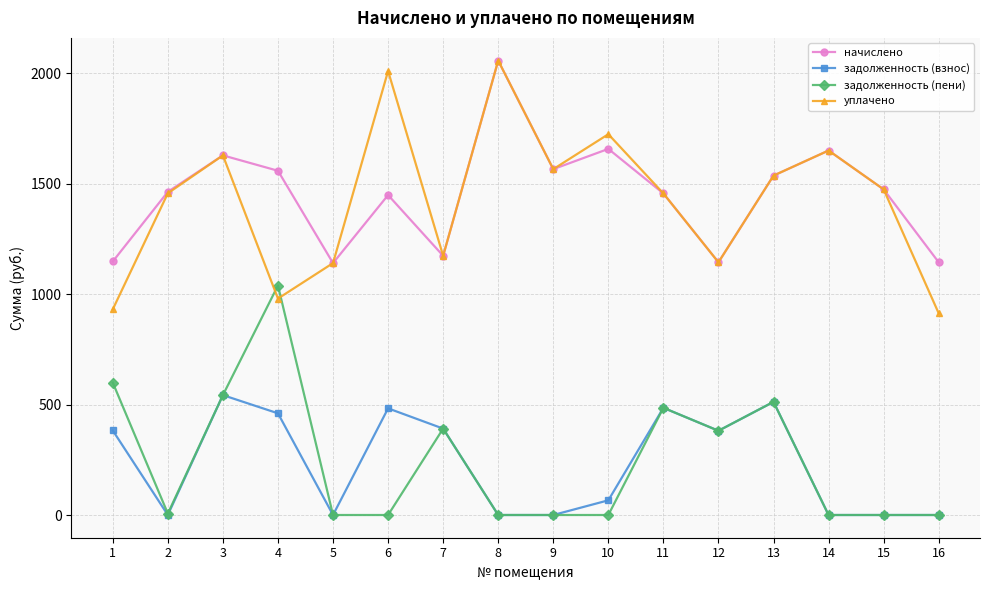

The value of начислено at 8 is 2056.6. True or false?

True